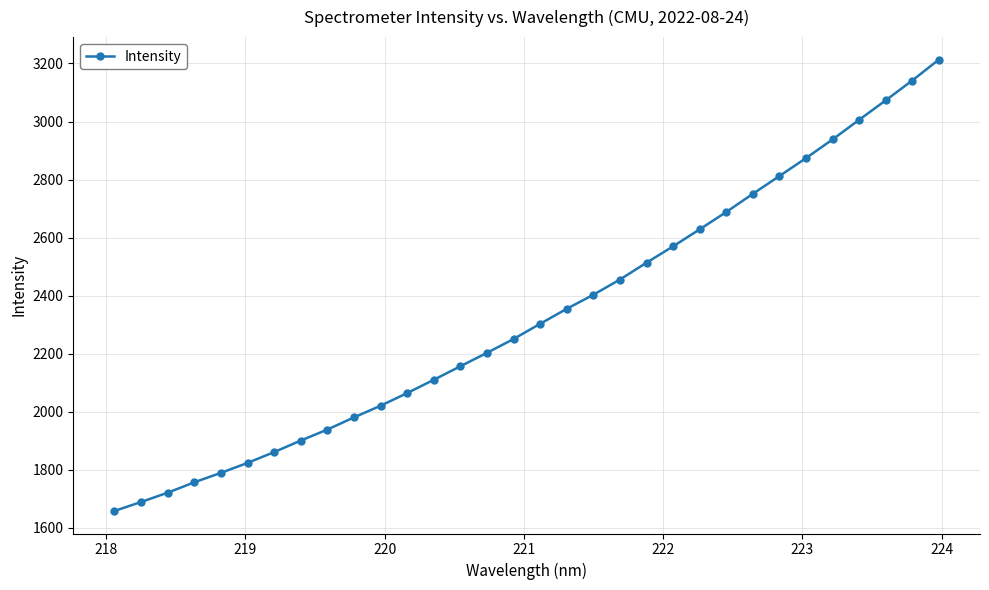

How many data points are less than 2303?

16